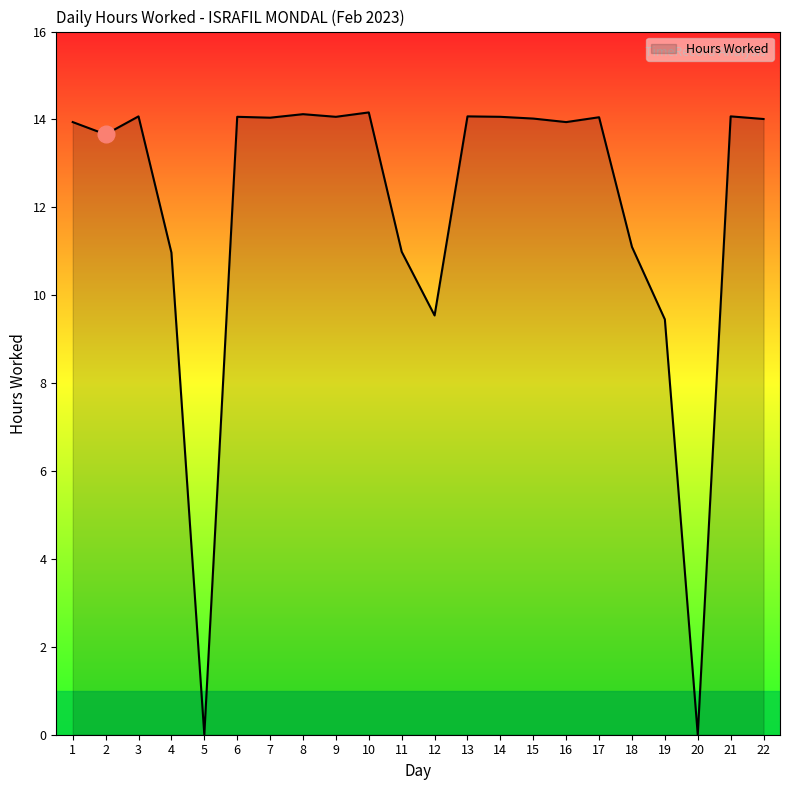

What is the ratio of the value at 10 to the value at 12?

1.5